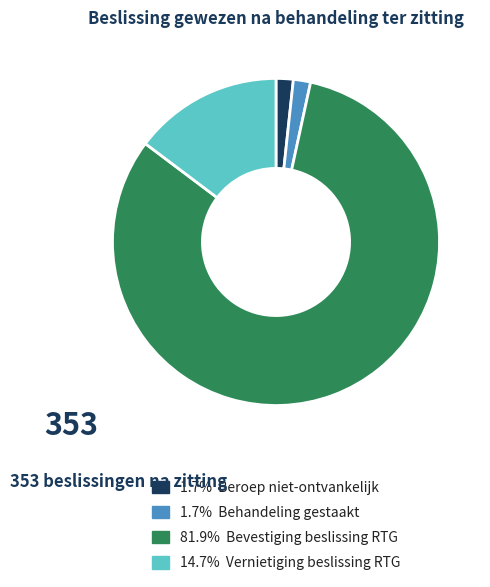

Is there a majority slice in this chart?

Yes